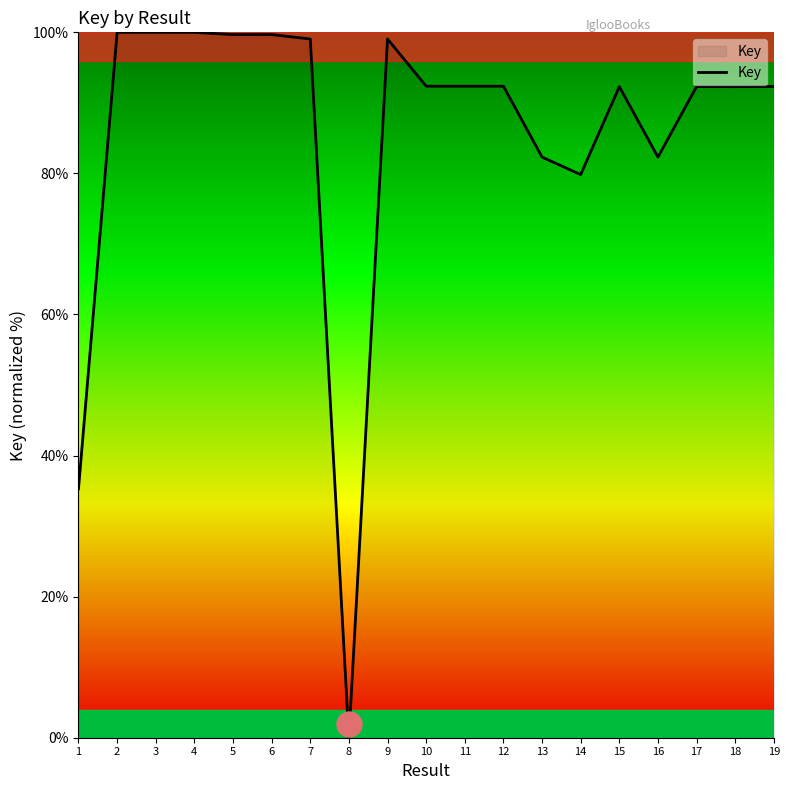

How many categories are shown in the chart?

19